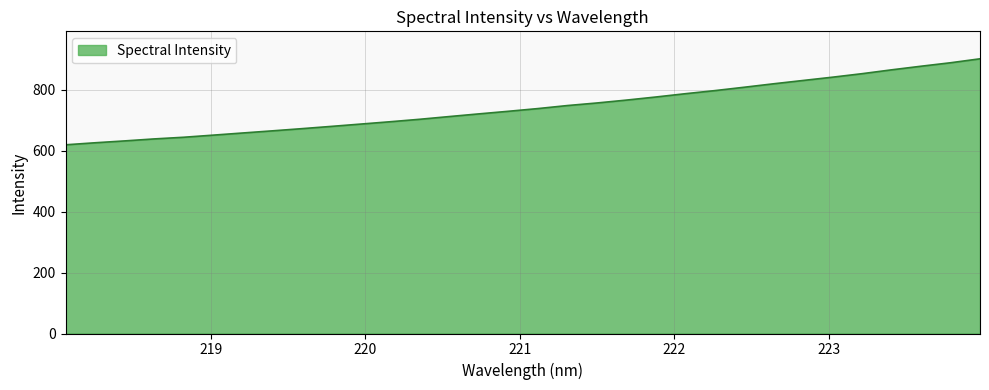

What is the difference between the maximum and minimum values?

282.2